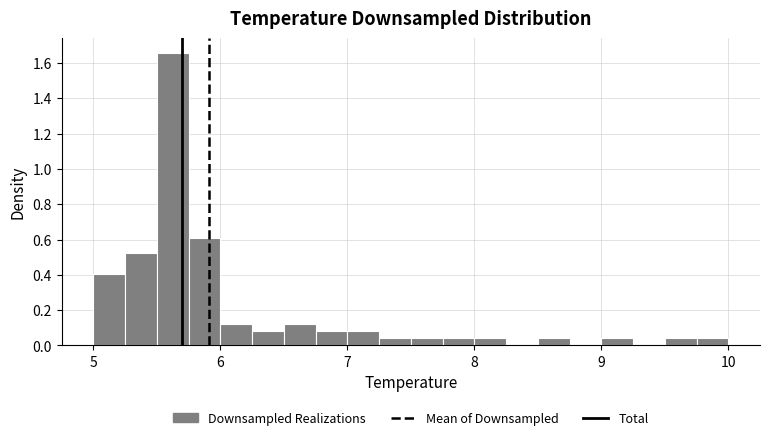

Read against the x-axis, roughly where is the centre of the tallest bar?

5.6